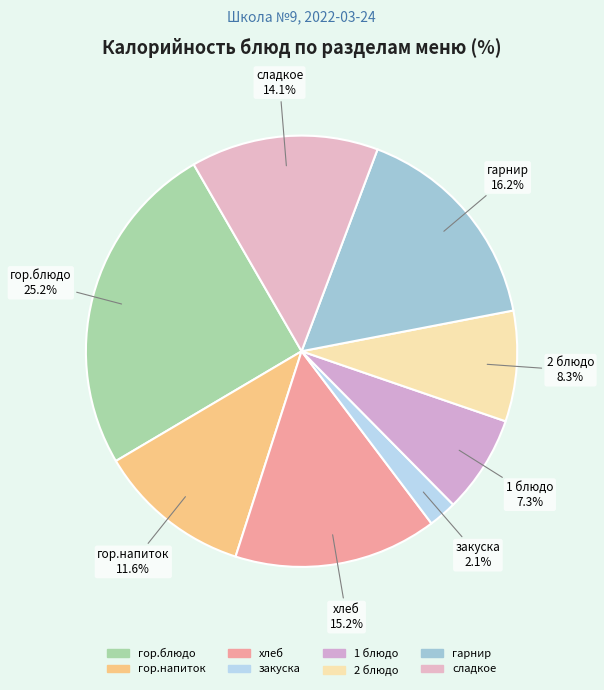

To the nearest percent, what is the difference between the largest and smallest slice percentages?

23%